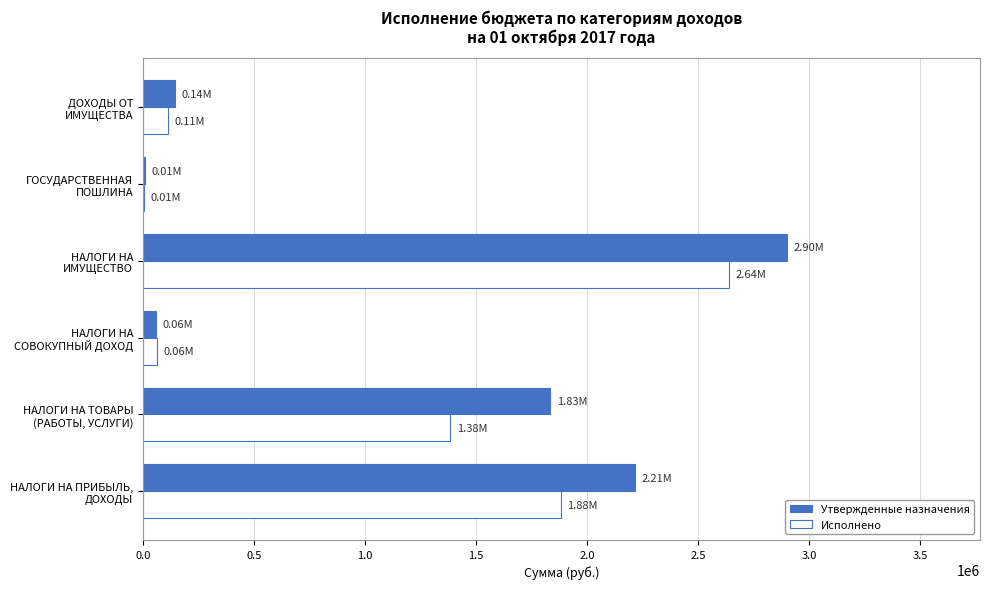

What is the sum of all Утвержденные назначения values?

7164324.6